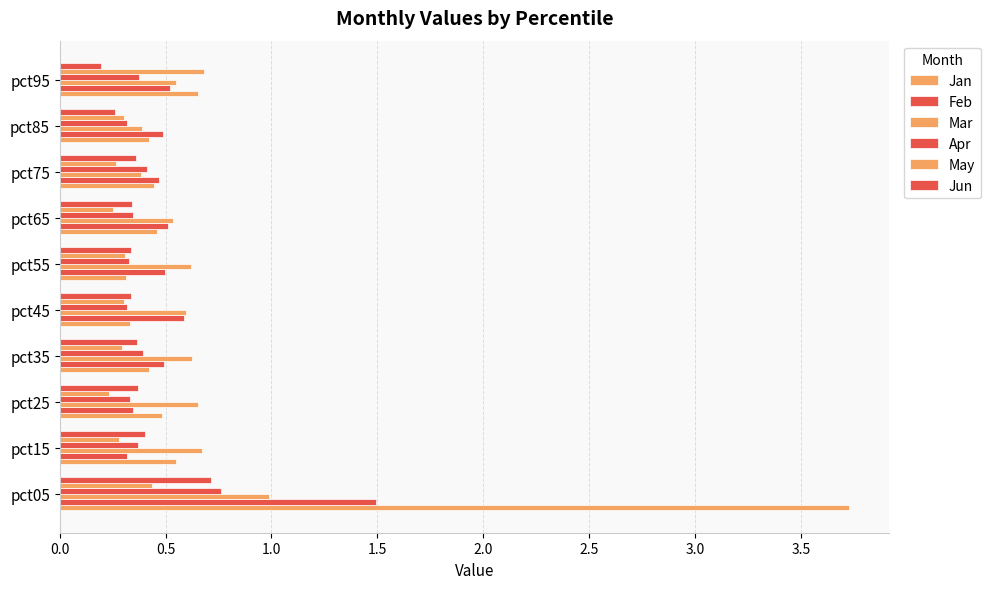

What is the difference between the maximum and minimum values in the Jun series?

0.5